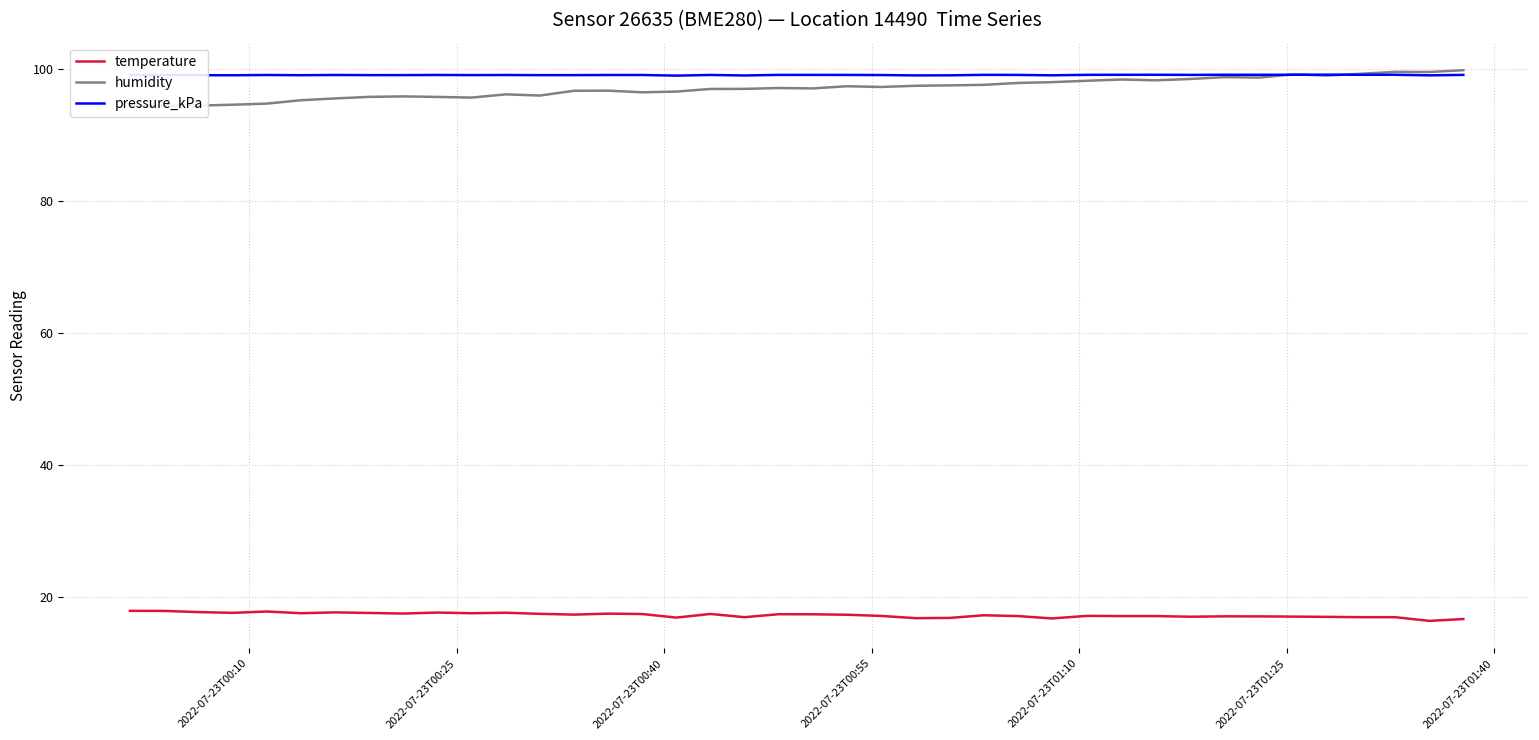

How many interior local peaks does the temperature series have?

10